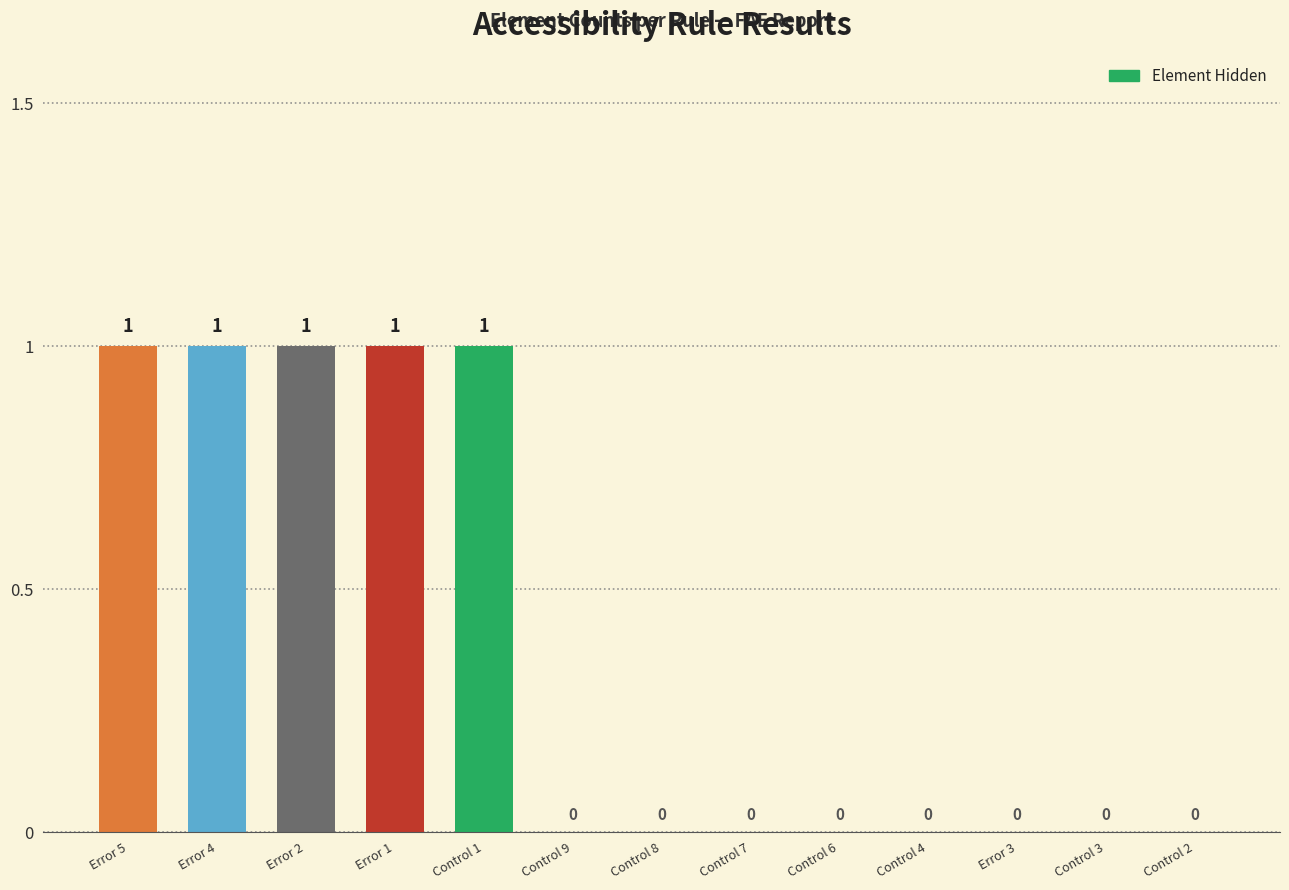

Which has a higher value, Control 9 or Error 4?

Error 4